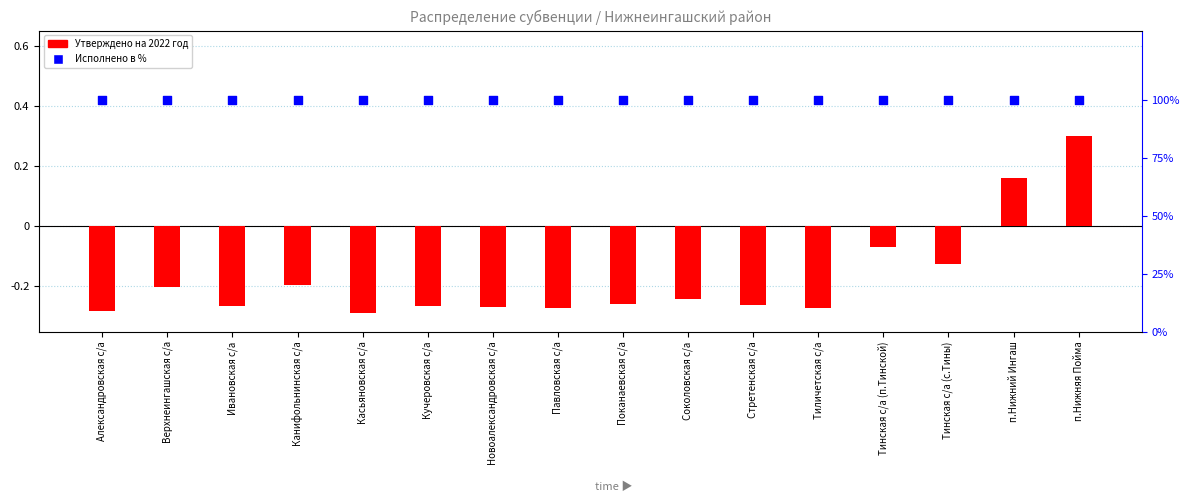

What is the total value across all series at Александровская с/а?

0.7